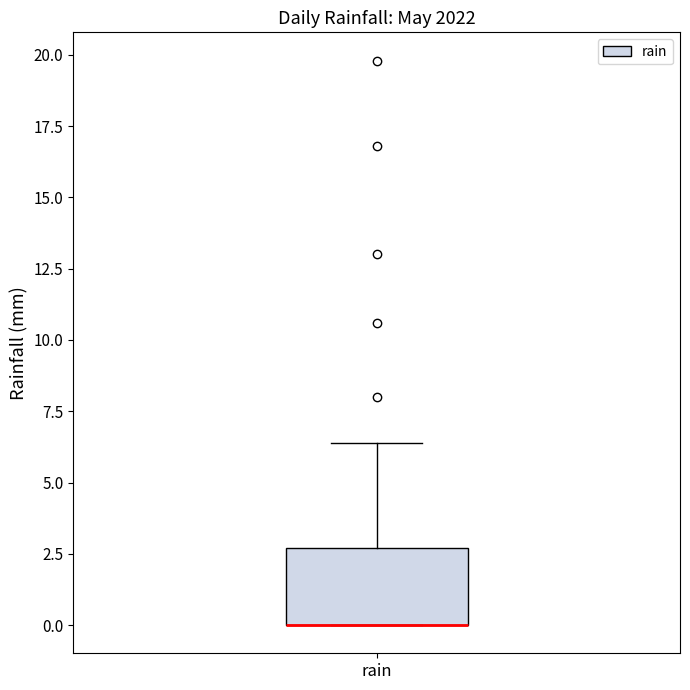

Read this box plot against the y-axis: the position of the median line, the range covered by the box, and the ends of both whiskers. The values are not printed on the chart, so give them approximately, as read against the axis.

median 0.0 (drawn on the box's lower edge), box 0.0 to 2.5, whiskers 0.0 to 6.5